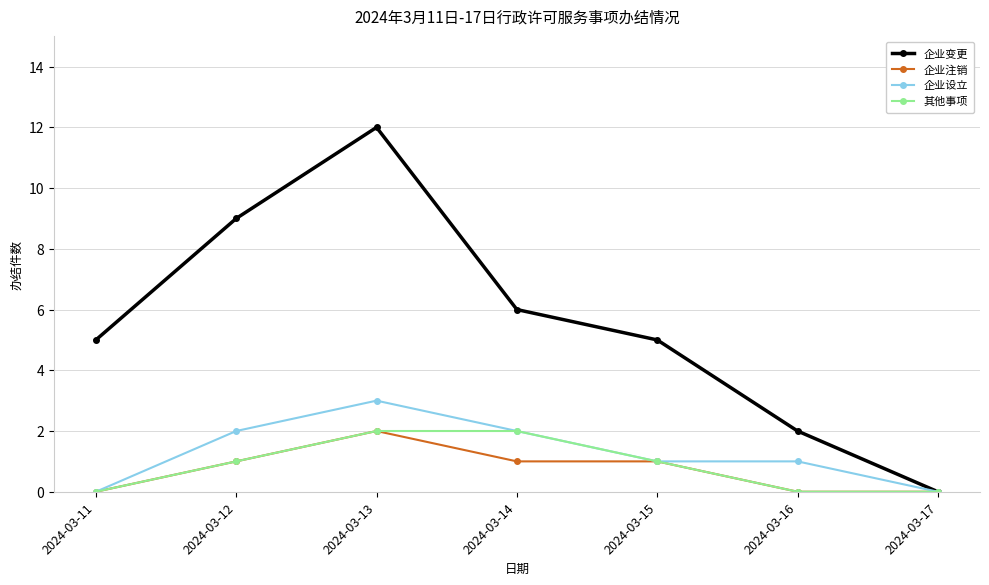

At which category does the chart reach its peak across all series?

2024-03-13